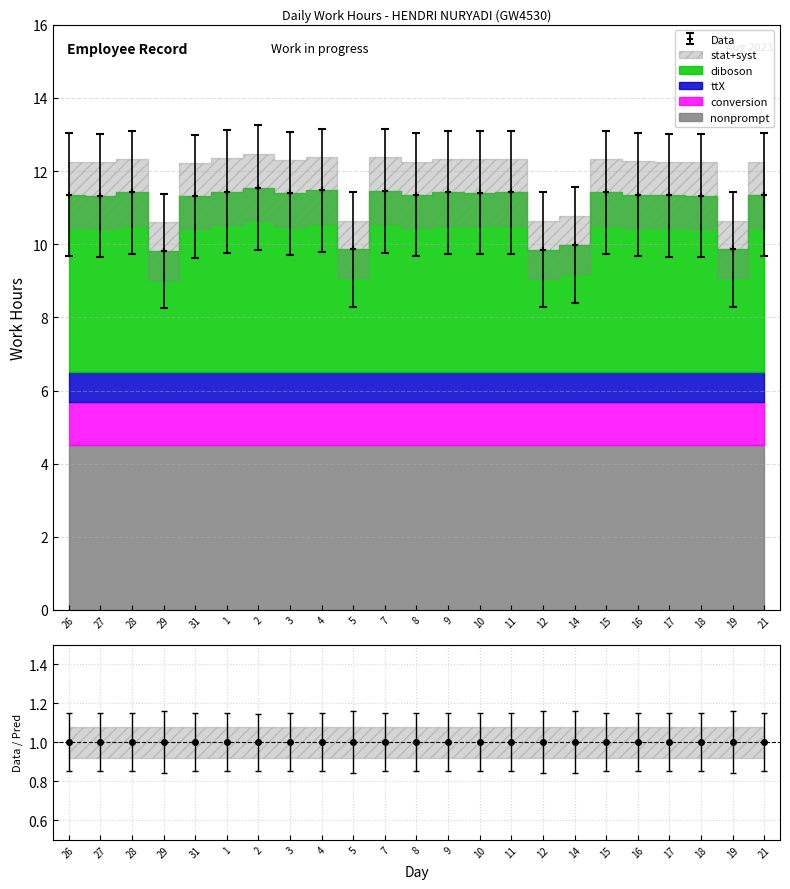

How many Data values are between 11 and 12?

18